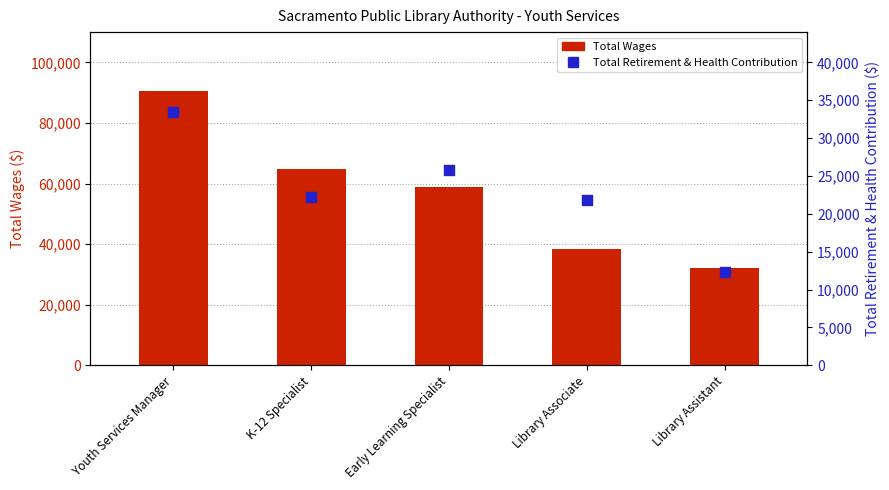

At how many categories does at least one series exceed 71078?

1